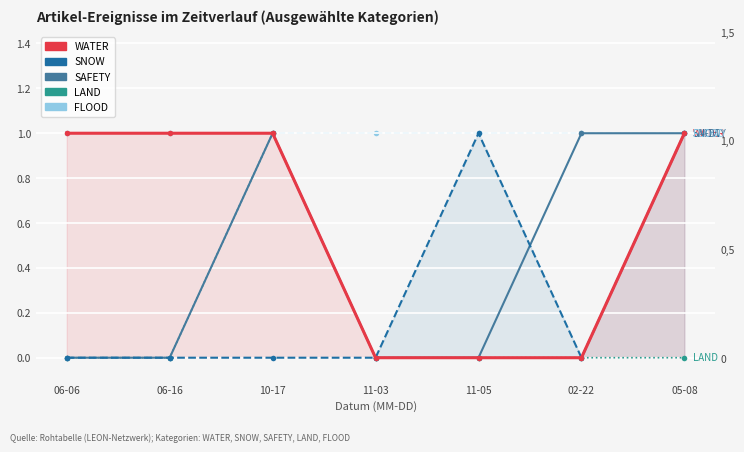

The value of WATER at 06-16 is 1. True or false?

False